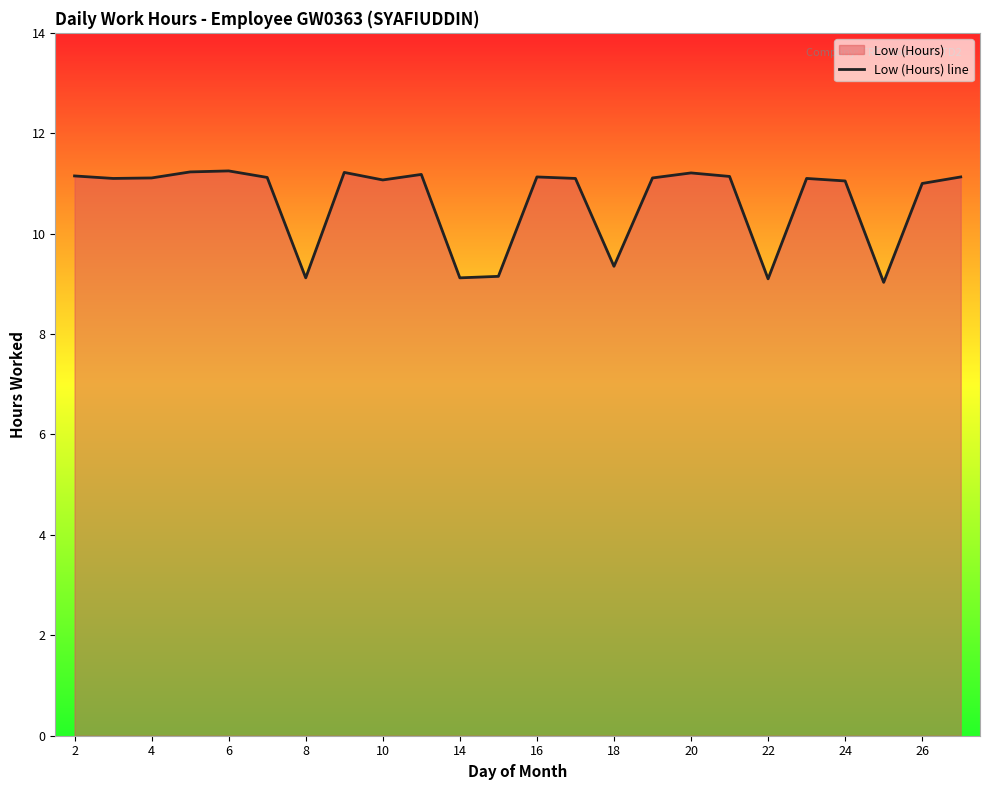

What is the value of the 4th point from the left?

11.2